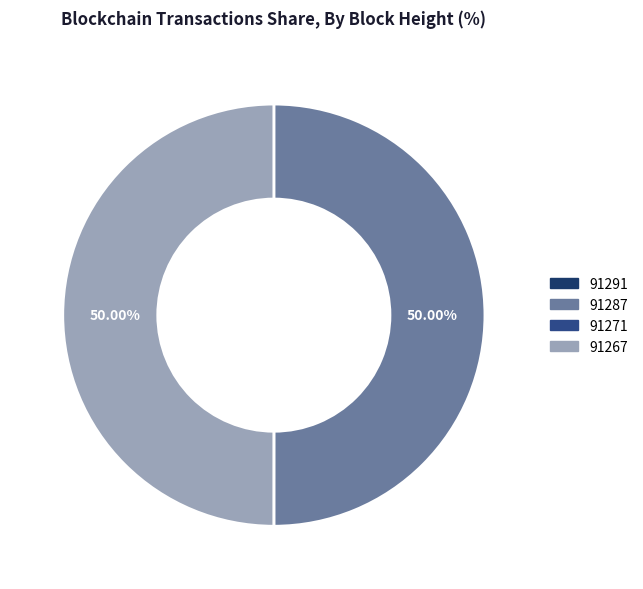

What is the largest slice in the pie chart?

91287